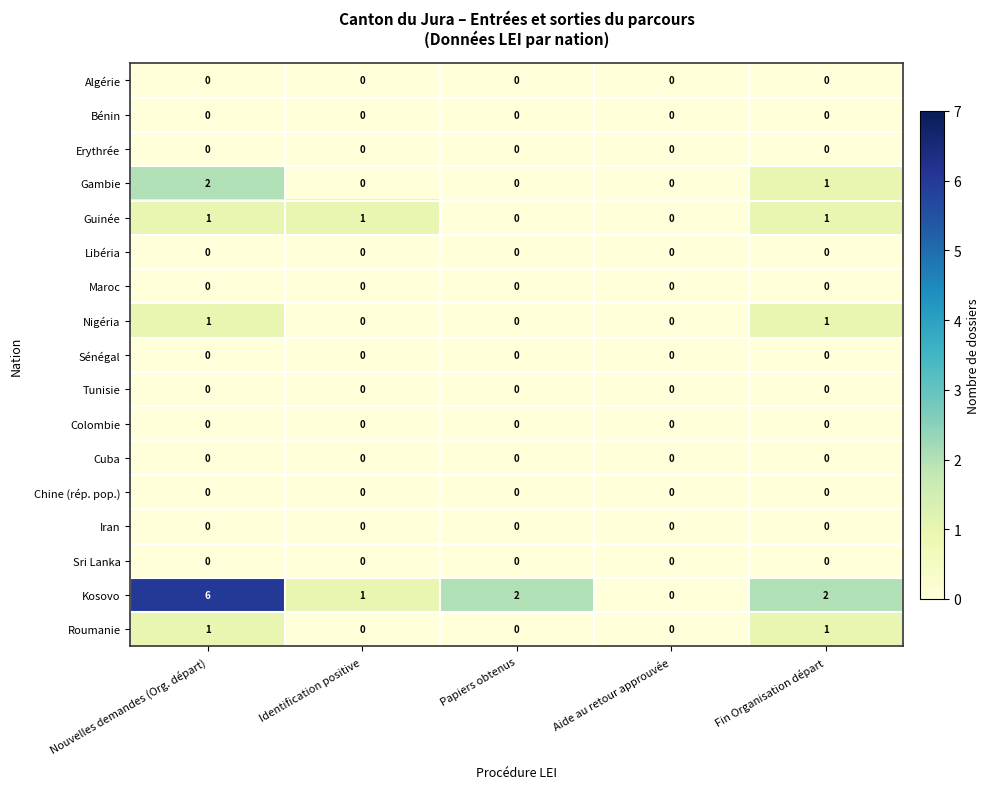

True or false: Colombie has a value of 0 at Papiers obtenus.

True